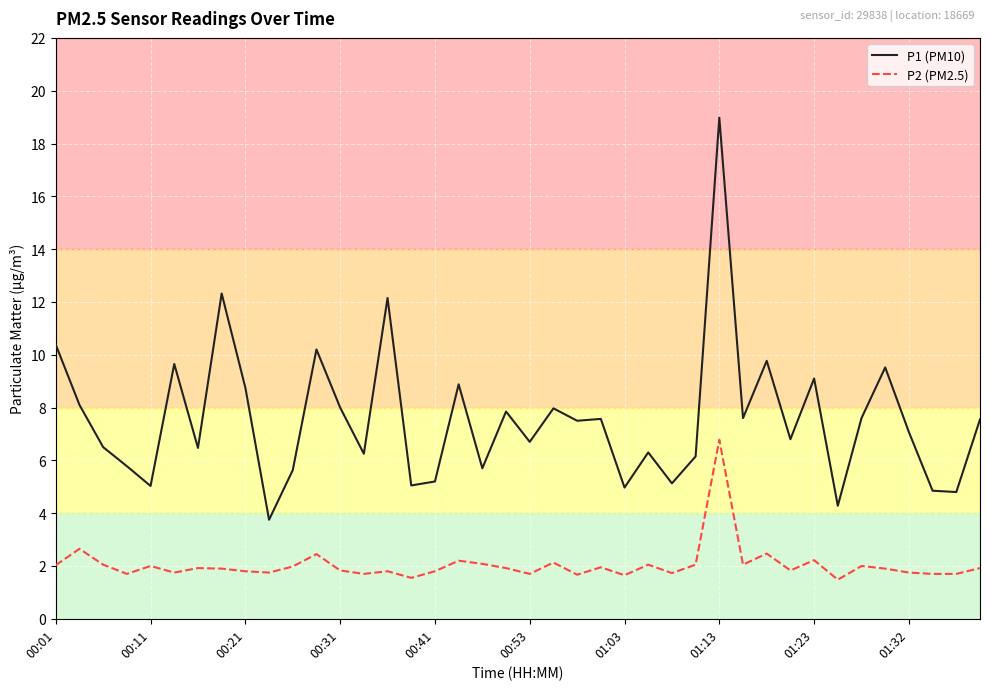

What is the difference between the maximum and minimum values in the P1 (PM10) series?

15.2